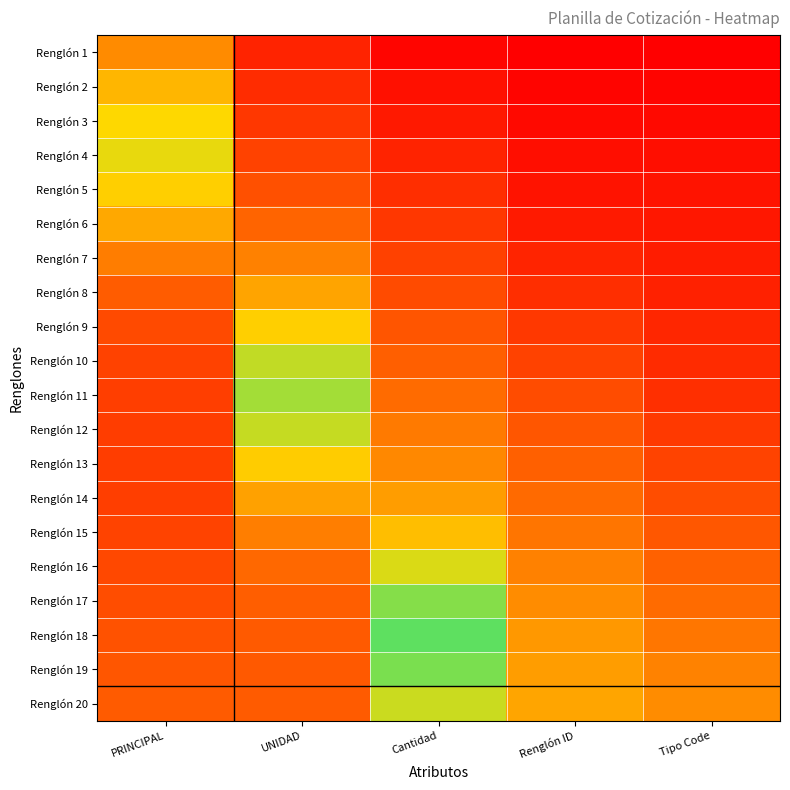

Which has a higher value, Cantidad or Renglón ID?

Cantidad